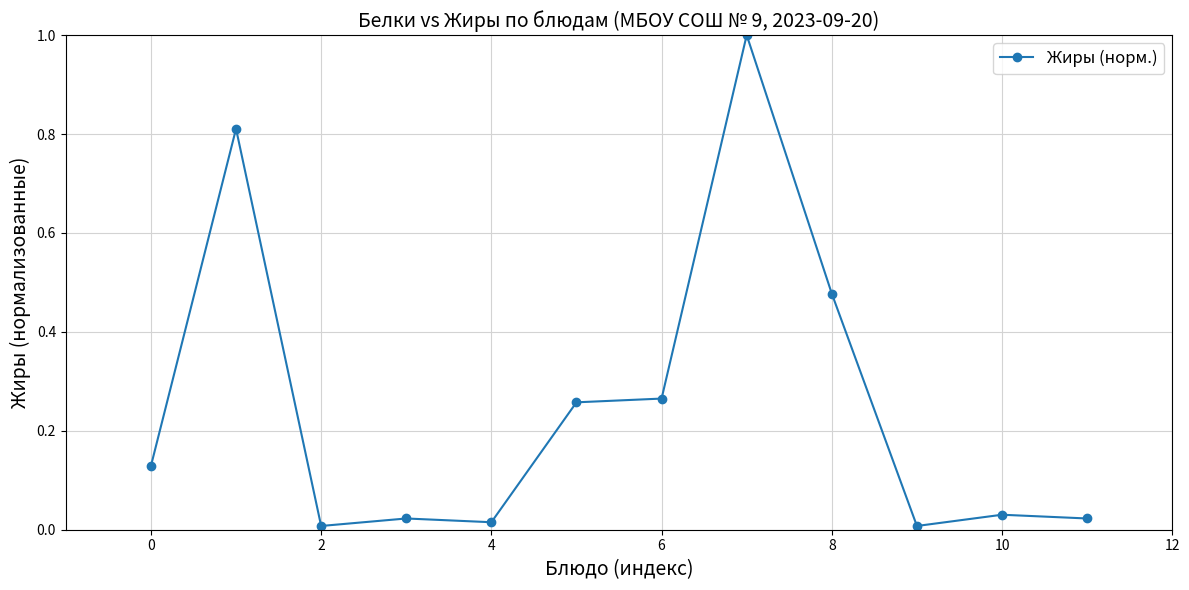

What is the value of the 8th point from the left?

1.0